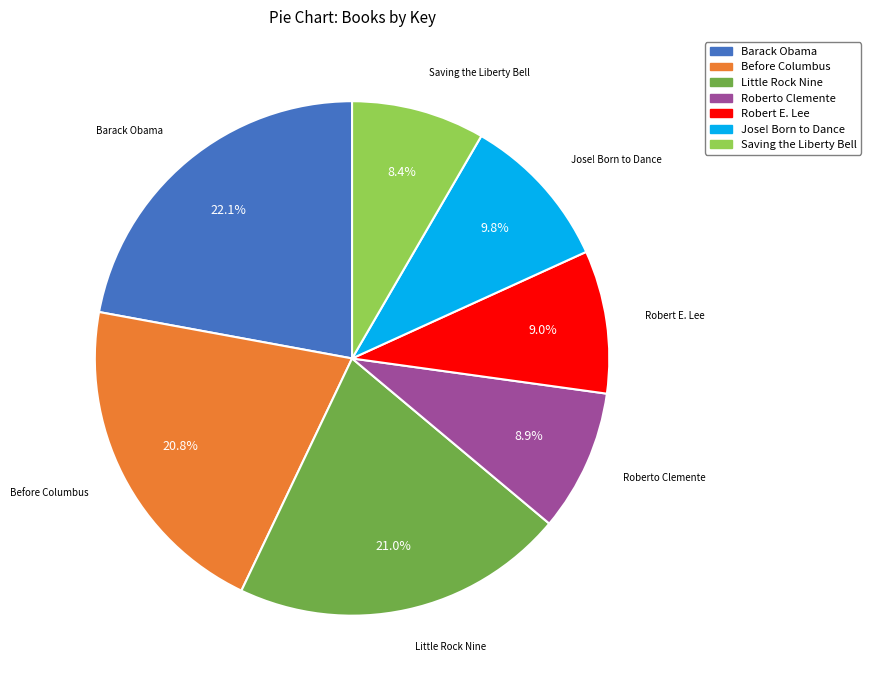

Which category has the biggest portion of the pie?

Barack Obama